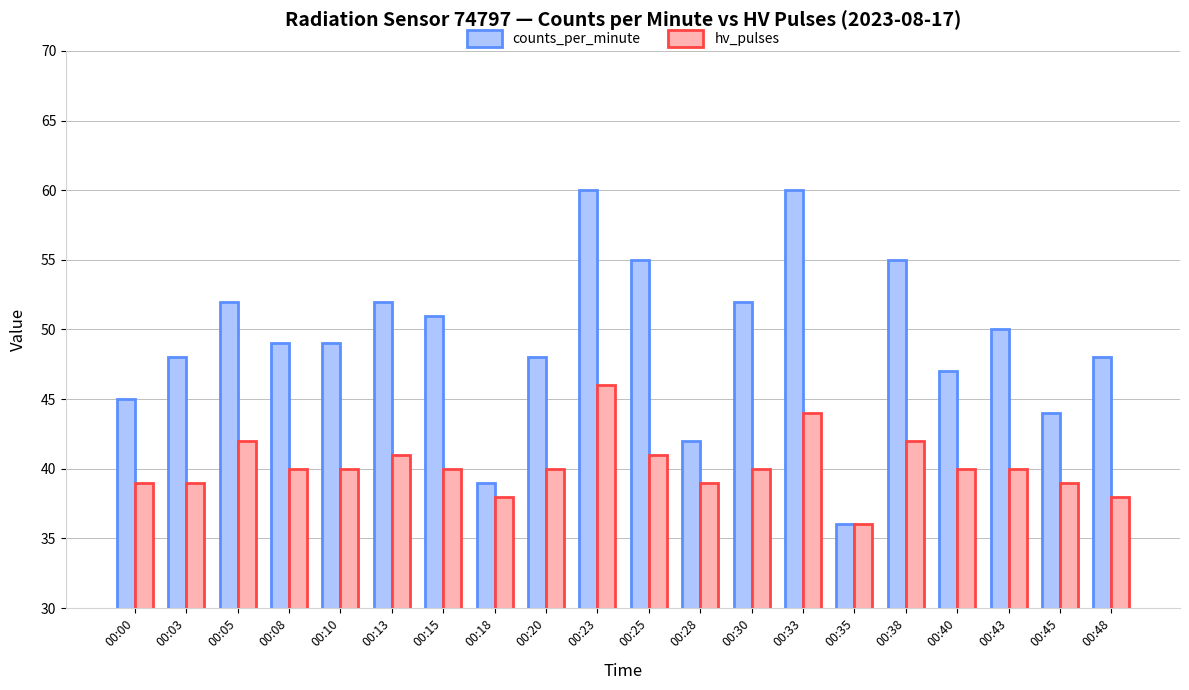

Reading left to right, extract all data points from this chart.

counts_per_minute: 45	48	52	49	49	52	51	39	48	60	55	42	52	60	36	55	47	50	44	48
hv_pulses: 39	39	42	40	40	41	40	38	40	46	41	39	40	44	36	42	40	40	39	38